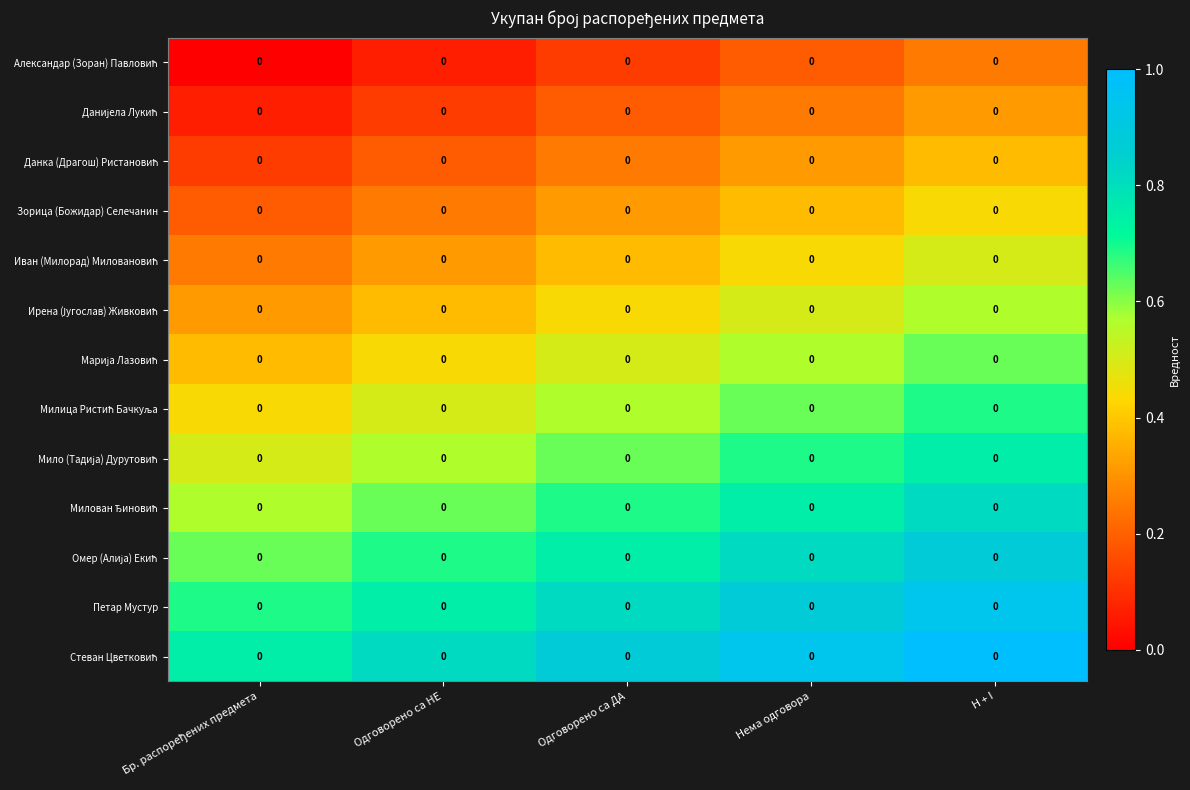

True or false: Милован Ђиновић has a value of 0.6 at Бр. распоређених предмета.

True